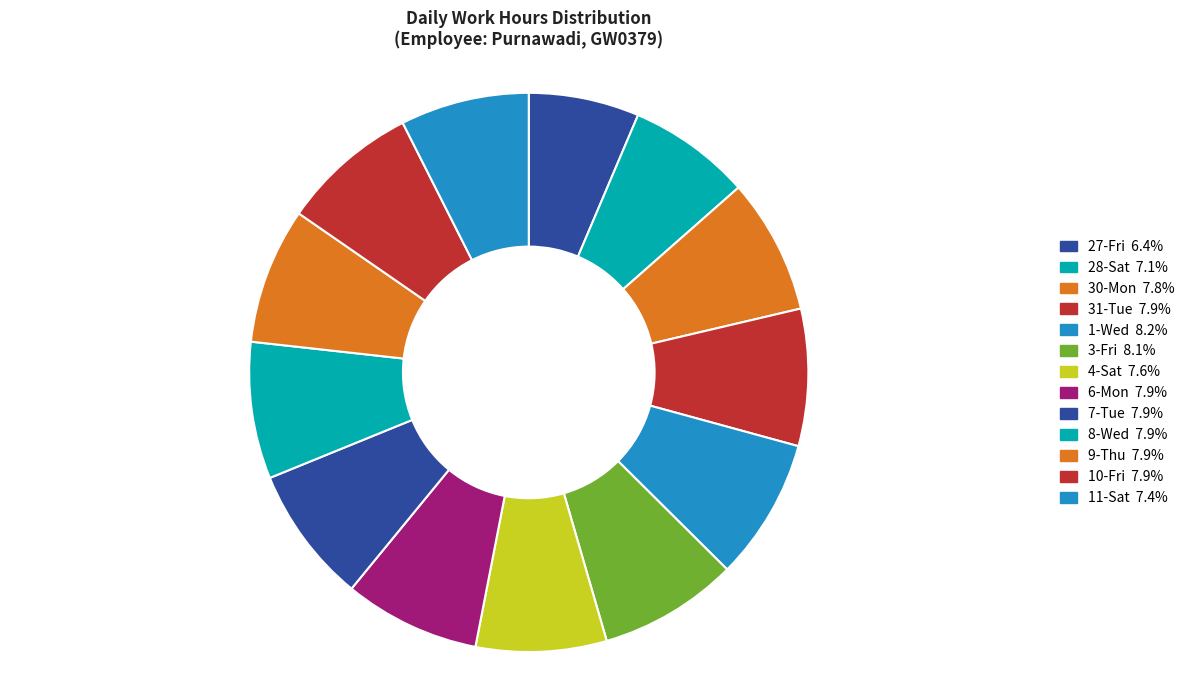

How many segments does this pie chart have?

13